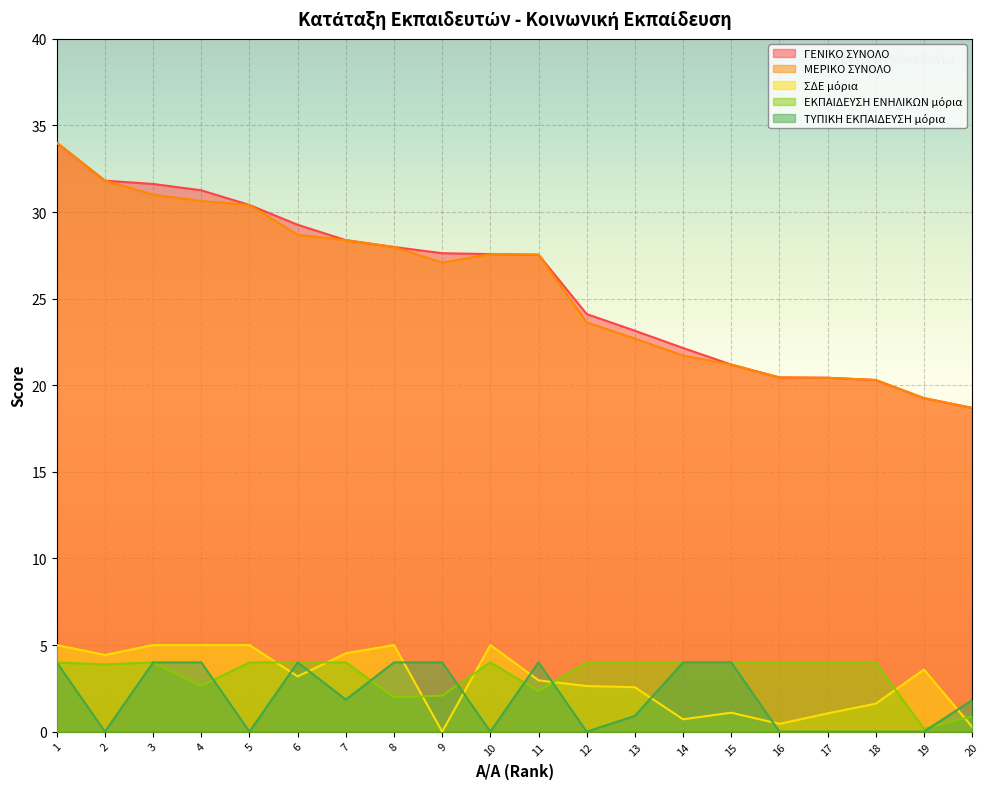

What is the sum of all ΜΕΡΙΚΟ ΣΥΝΟΛΟ values?

513.5